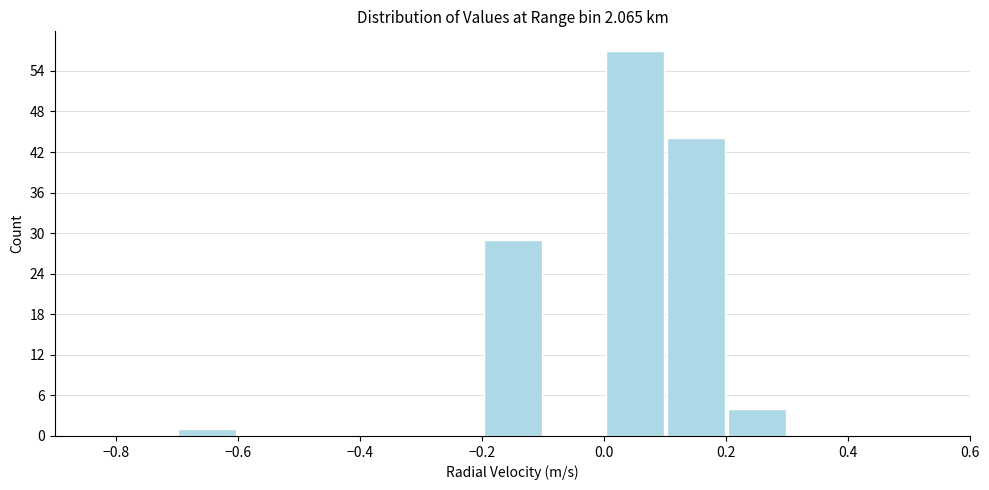

What is the height of the bar covering -0.2 to -0.1 on the x-axis? The values are not printed on the chart, so give them approximately, as read against the axis.

29